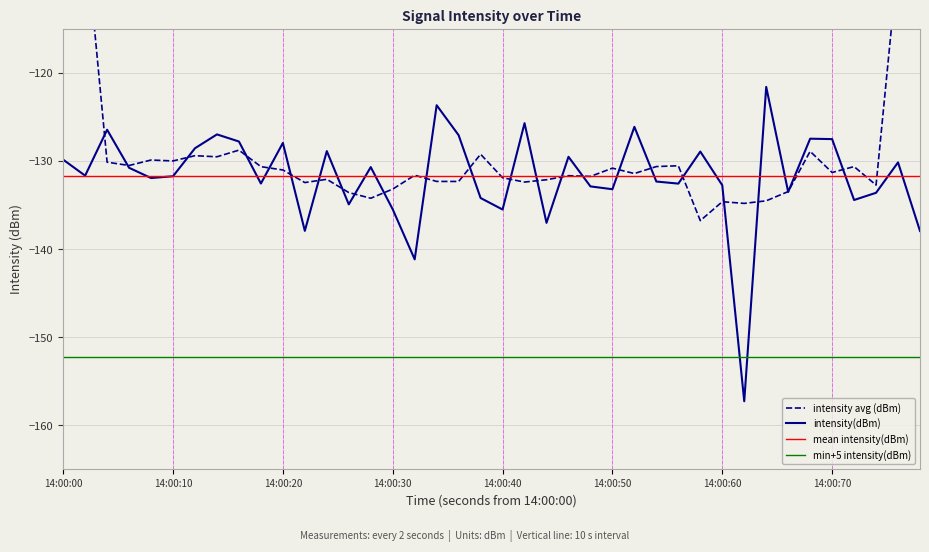

True or false: intensity avg (dBm) and min+5 intensity(dBm) intersect in this chart.

False